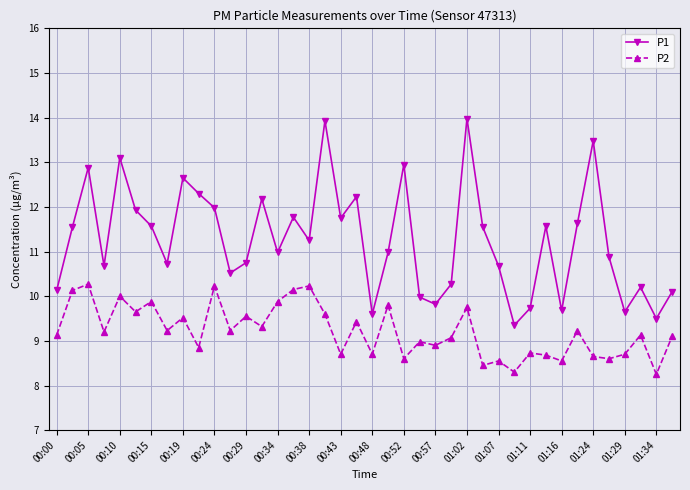

Rank the series by their maximum value, from lowest to highest.

P2, P1